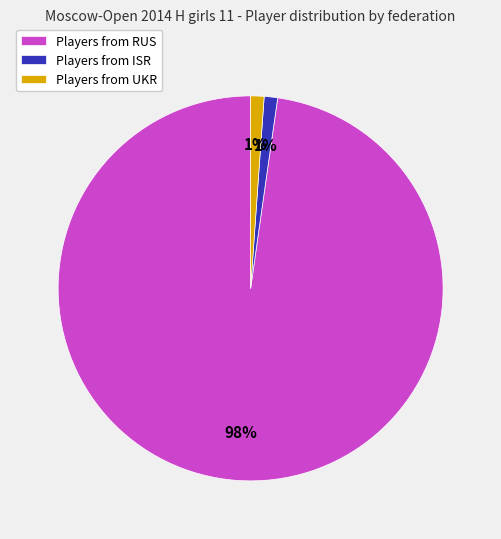

Which category accounts for the majority?

Players from RUS